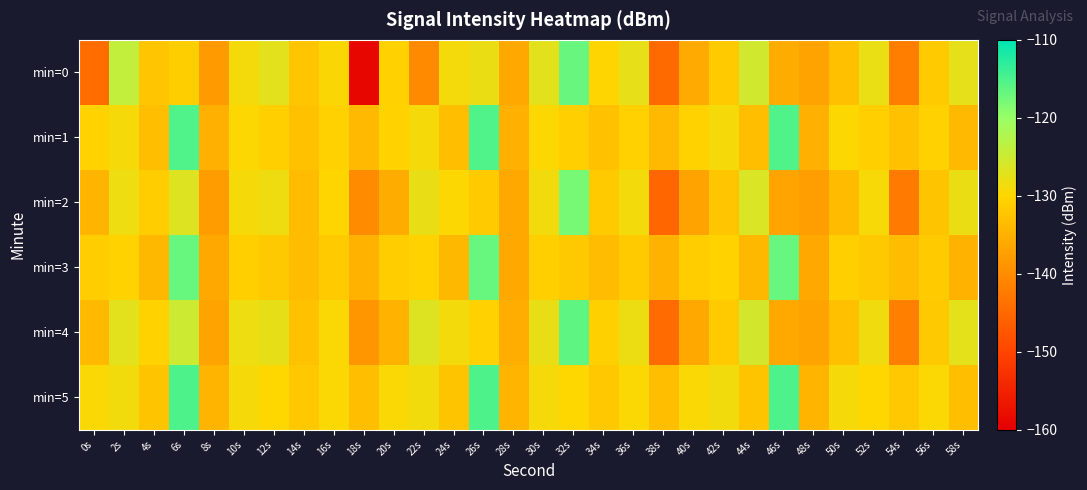

Which series has the largest total across all categories?

min=5